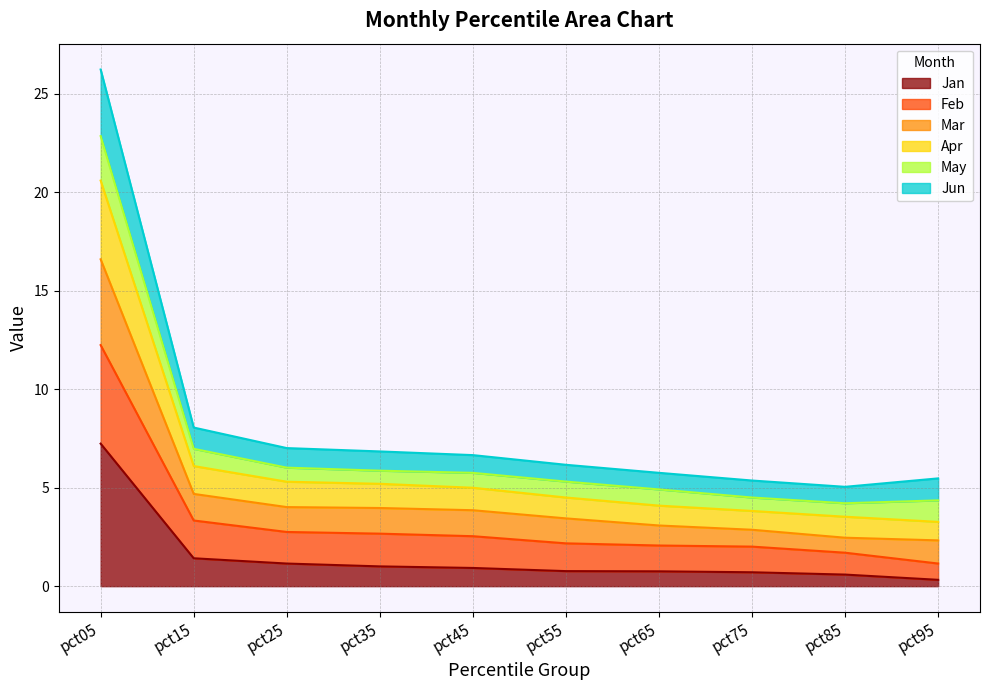

What are all the series names shown in the legend?

Jan, Feb, Mar, Apr, May, Jun